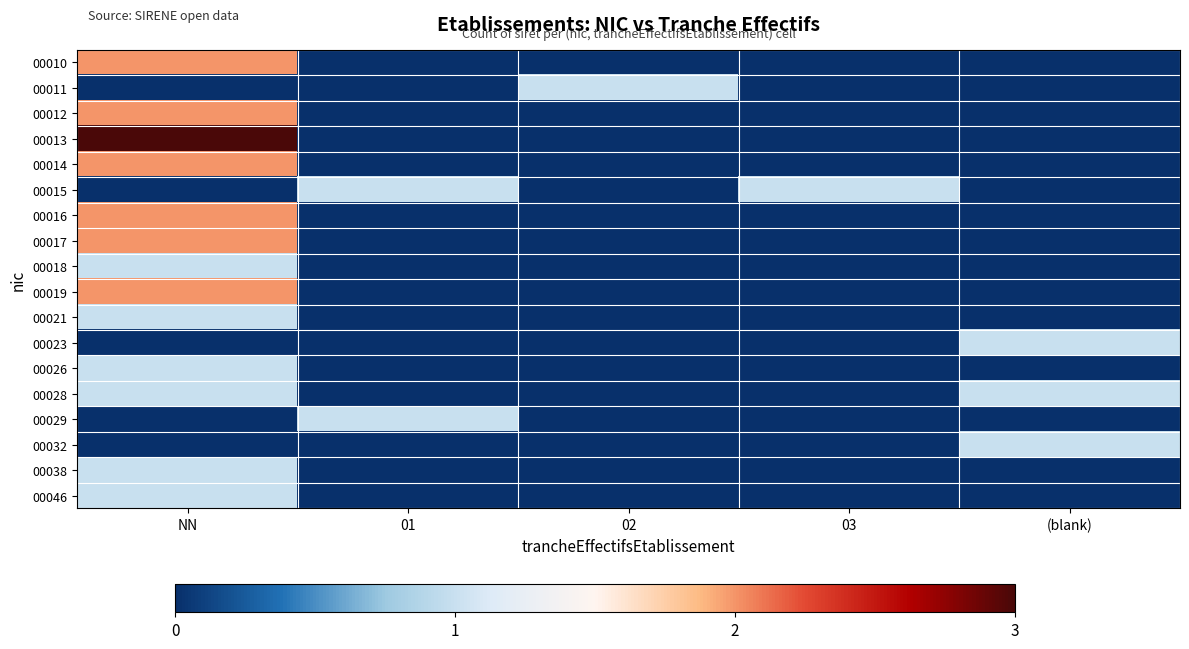

Between NN and 03, which is larger?

NN